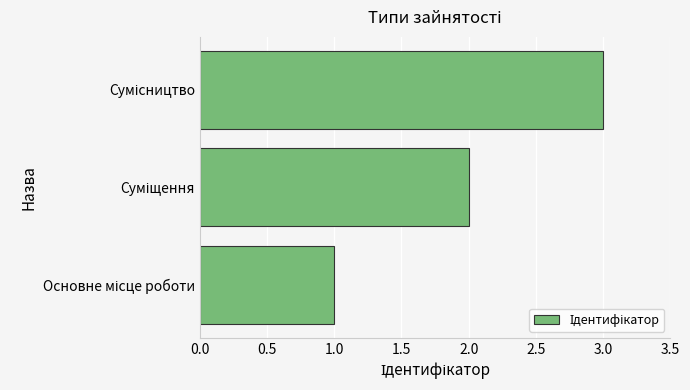

What is the greatest value displayed?

3